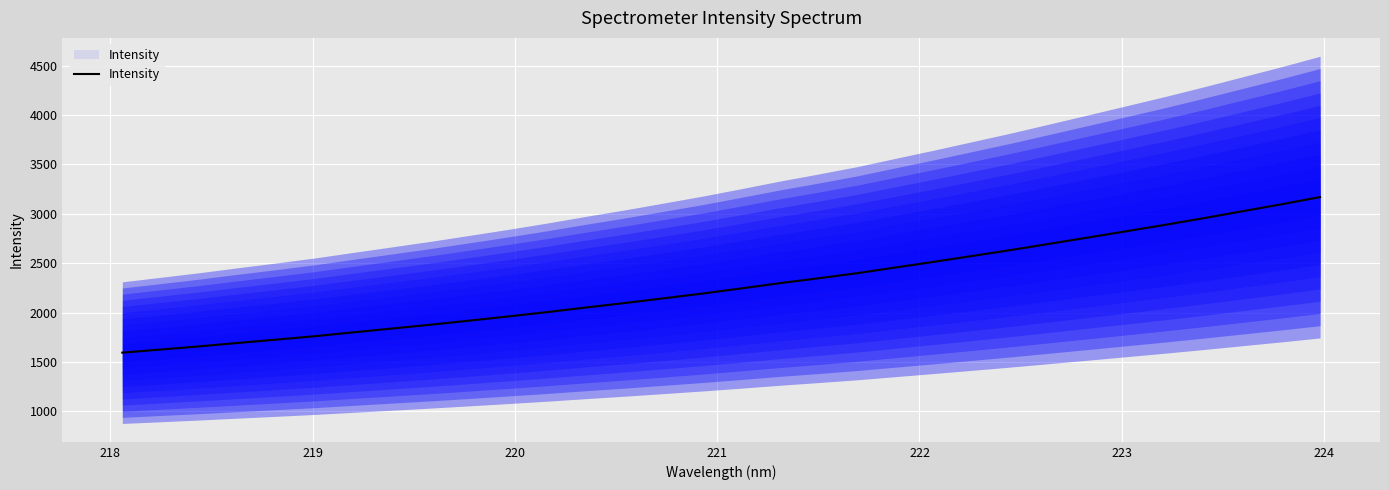

Count the number of categories in the chart.

32